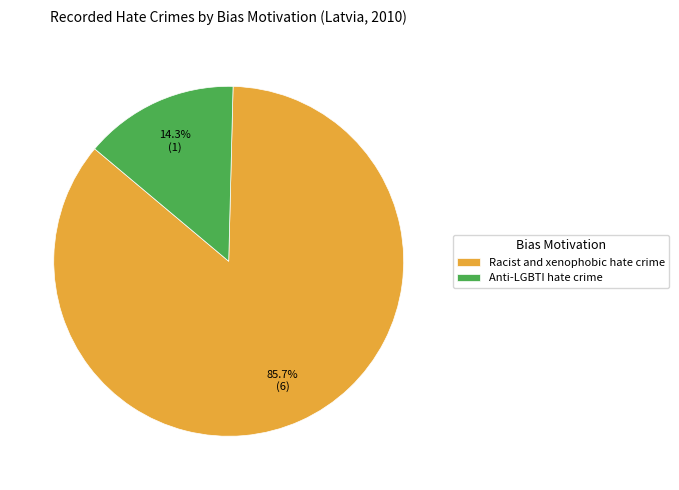

Is Racist and xenophobic hate crime the majority of the pie?

Yes